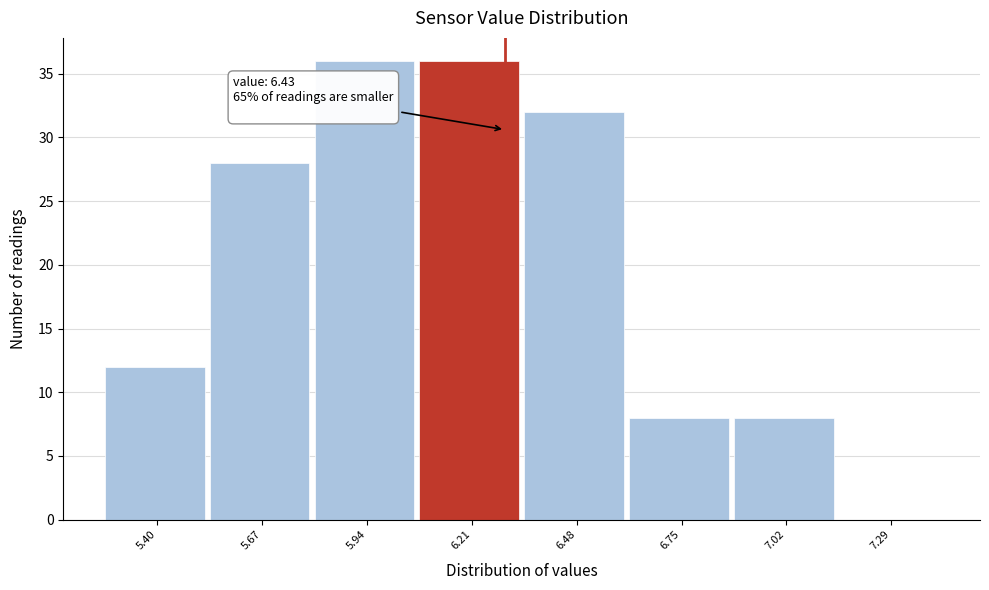

Reading left to right, list all the values displayed in this chart.

5.40=12	5.67=28	5.94=36	6.21=36	6.48=32	6.75=8	7.02=8	7.29=0